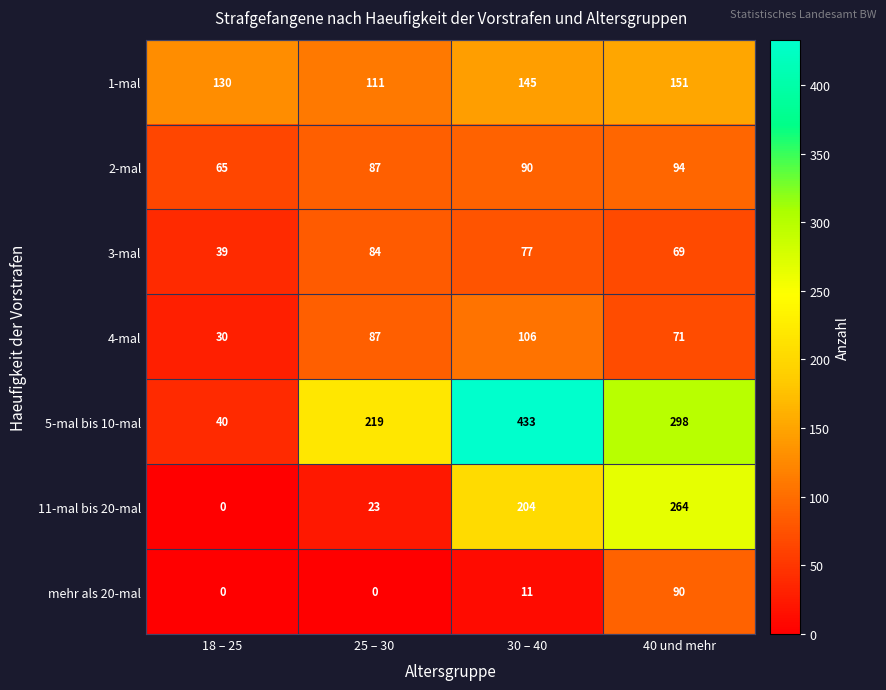

The 11-mal bis 20-mal series shows 204 at 30 – 40. True or false?

True